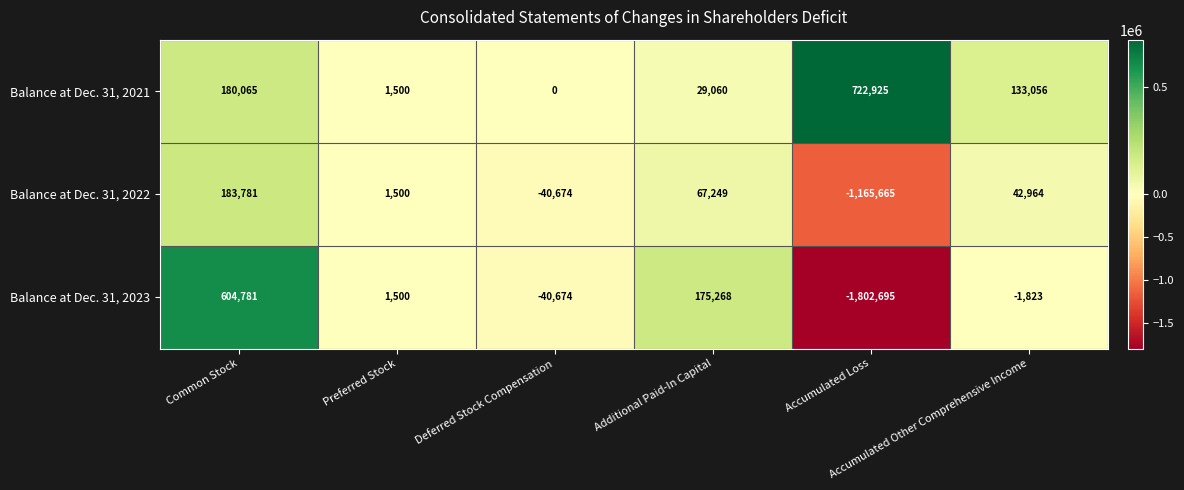

Count the number of categories in the chart.

6